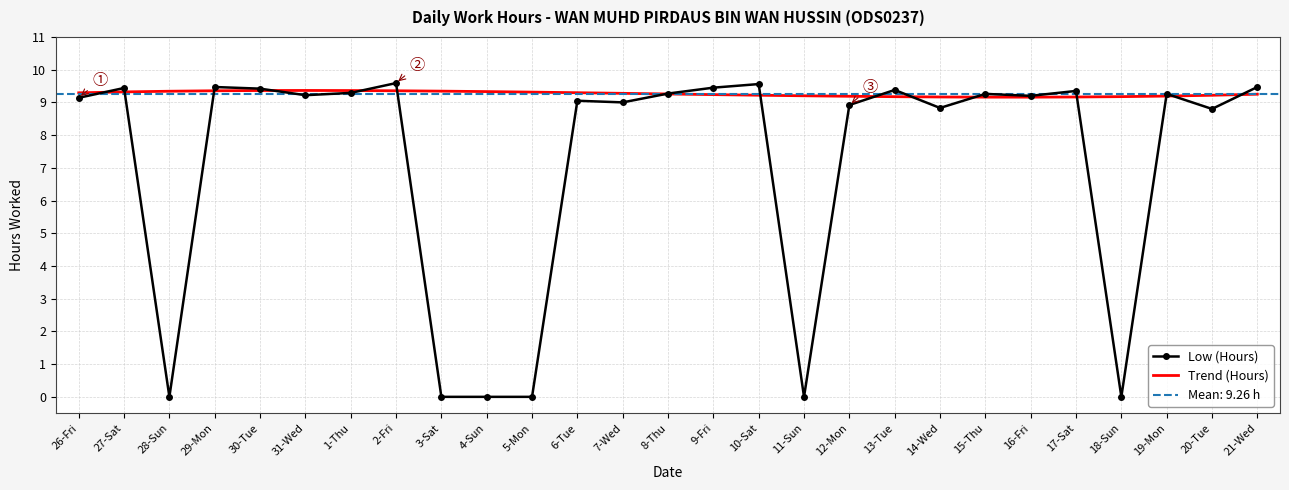

True or false: Trend (Hours) has a value of 15.8 at 2-Fri.

False